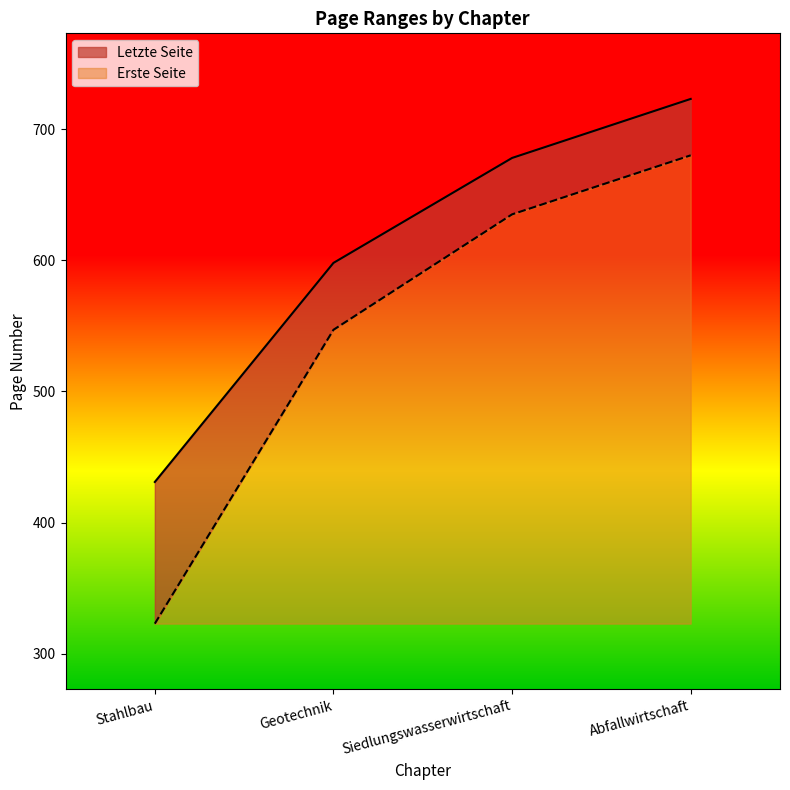

True or false: Erste Seite has a value of 430 at Siedlungswasserwirtschaft.

False